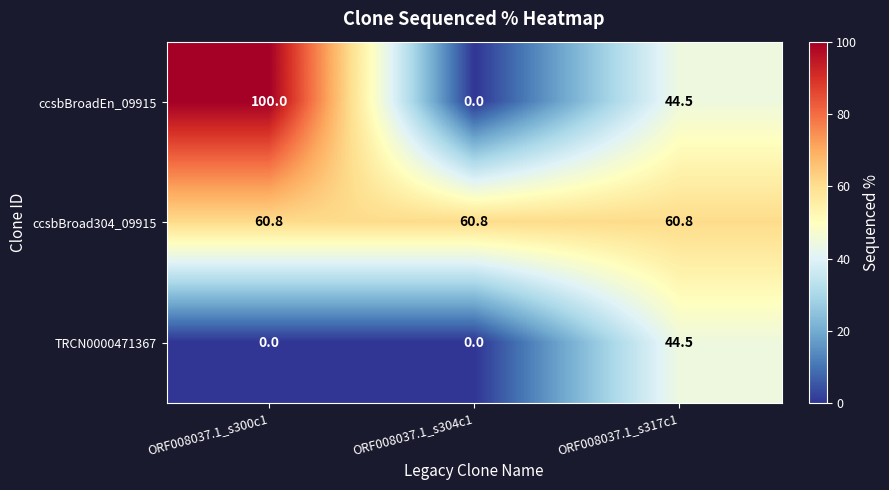

List the series in order of their overall mean, lowest first.

TRCN0000471367, ccsbBroadEn_09915, ccsbBroad304_09915